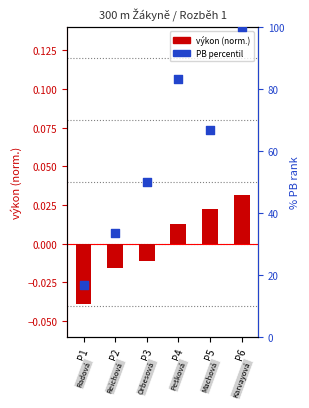

At which category is the sum across all series the highest?

P6